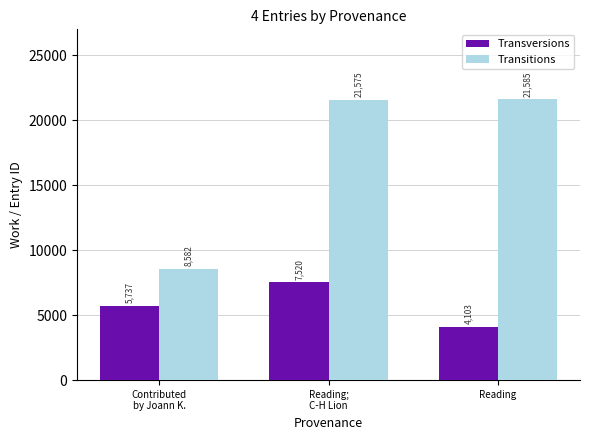

At how many categories does at least one series exceed 4333?

3